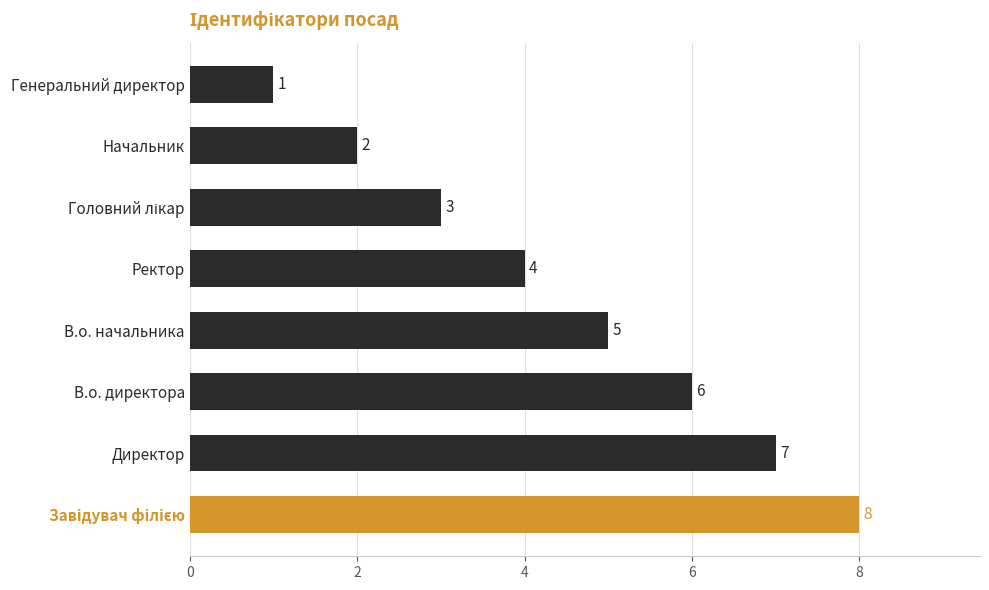

What is the sum of the values at Ректор and Генеральний директор?

5